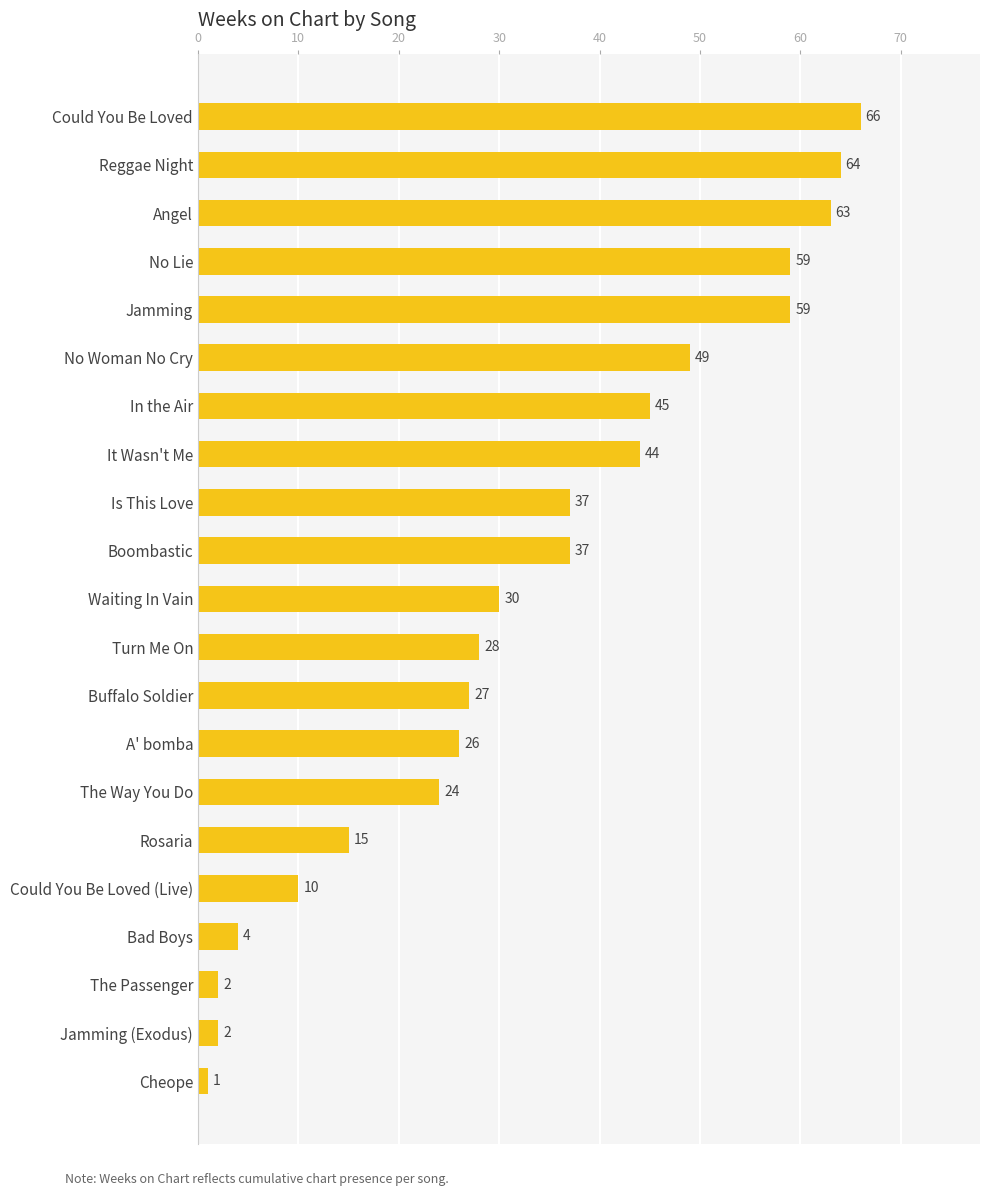

Reading bottom to top, extract all data points from this chart.

Cheope=1	Jamming (Exodus)=2	The Passenger=2	Bad Boys=4	Could You Be Loved (Live)=10	Rosaria=15	The Way You Do=24	A' bomba=26	Buffalo Soldier=27	Turn Me On=28	Waiting In Vain=30	Boombastic=37	Is This Love=37	It Wasn't Me=44	In the Air=45	No Woman No Cry=49	Jamming=59	No Lie=59	Angel=63	Reggae Night=64	Could You Be Loved=66